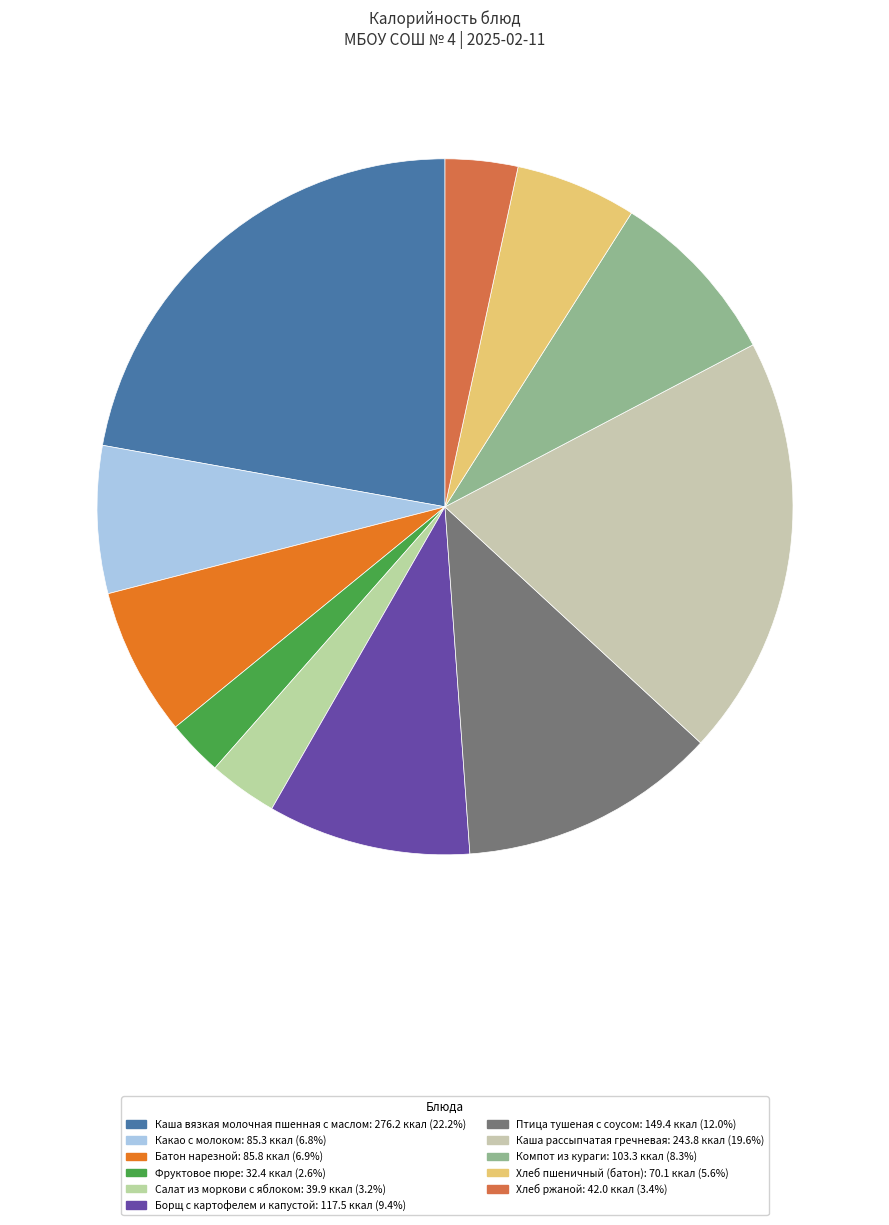

How many segments does this pie chart have?

11